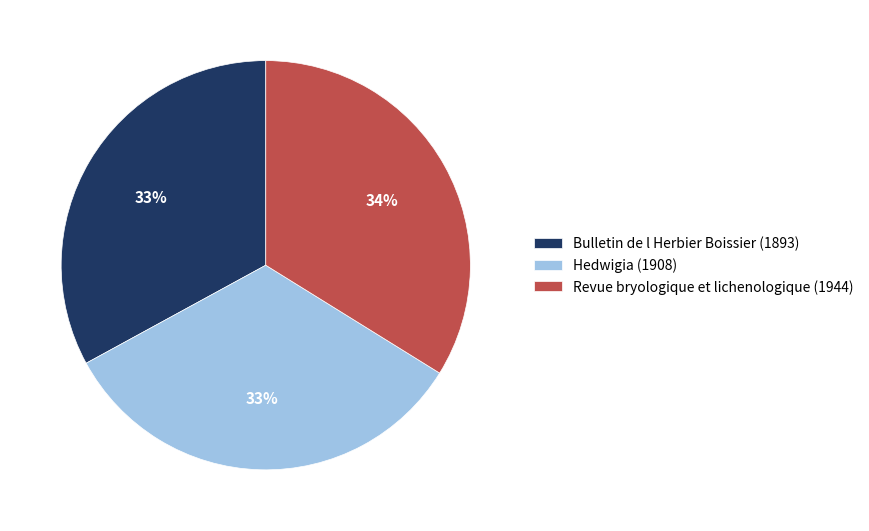

The Revue bryologique et lichenologique (1944) slice represents 34% of the pie. True or false?

True